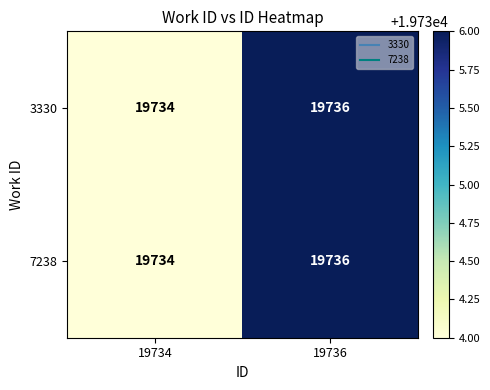

What is the maximum value shown in the chart?

19736